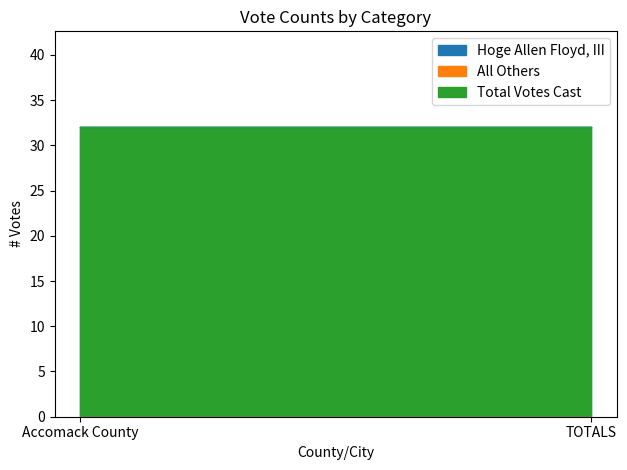

Does the chart have visible grid lines?

No